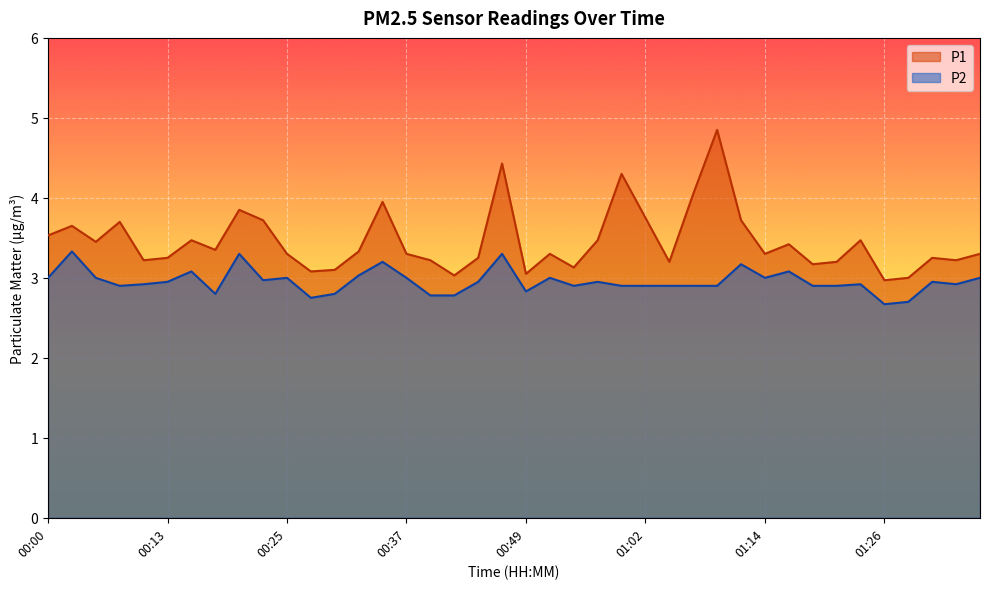

What is the minimum value shown in the chart?

2.7